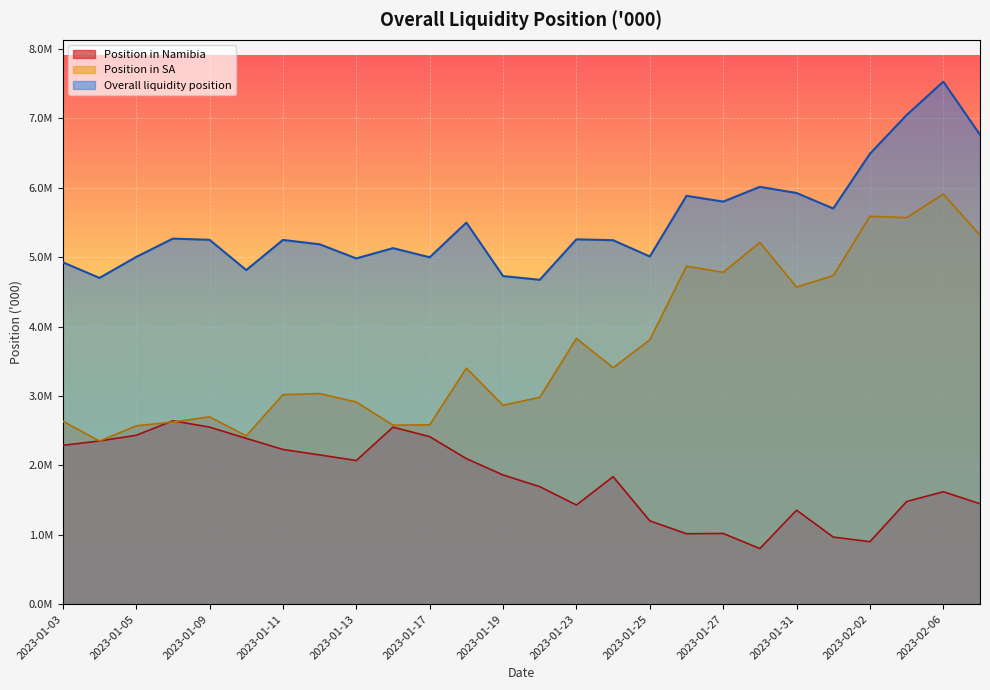

What is the maximum value for Overall liquidity position?

7528487.2